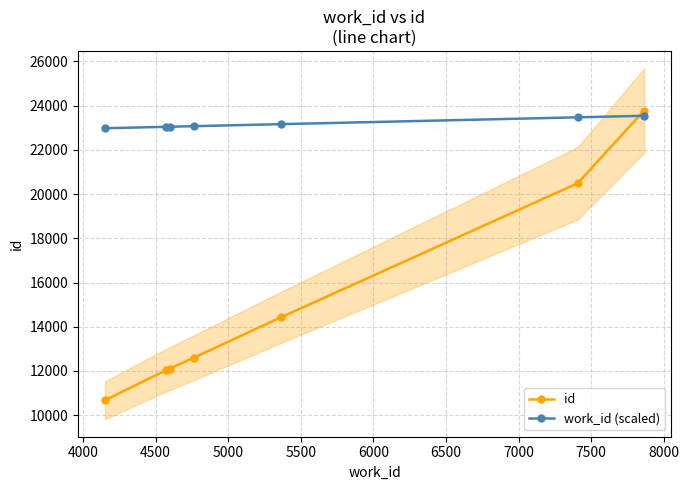

What is the value of the id point at the 6th from the left?

20491.0